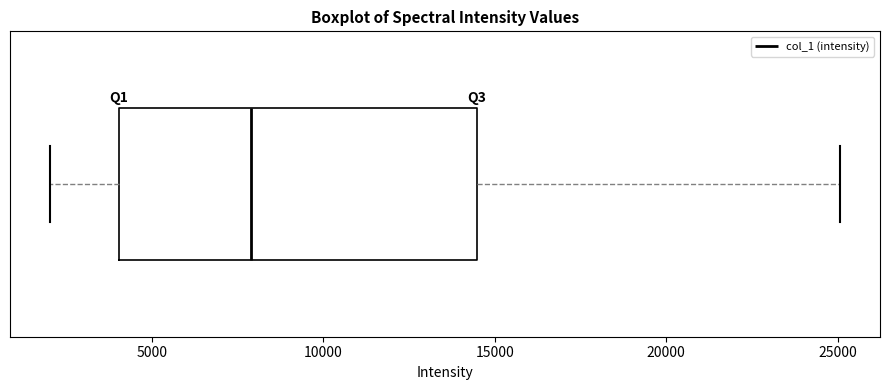

Transcribe this box plot: give where the median line is, the range the box spans, and where the two whiskers end, as read against the x-axis. The values are not printed on the chart, so give them approximately, as read against the axis.

median 8000, box 4000 to 14500, whiskers 2000 to 25000